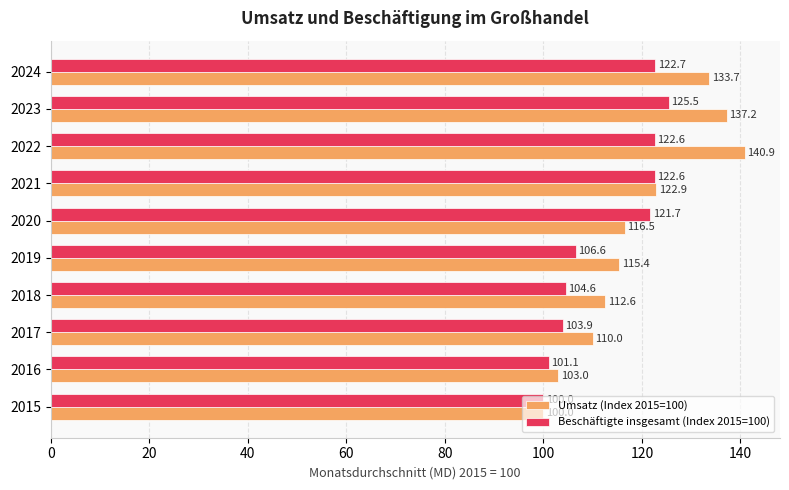

Rank the series by their average value, from highest to lowest.

Umsatz (Index 2015=100), Beschäftigte insgesamt (Index 2015=100)